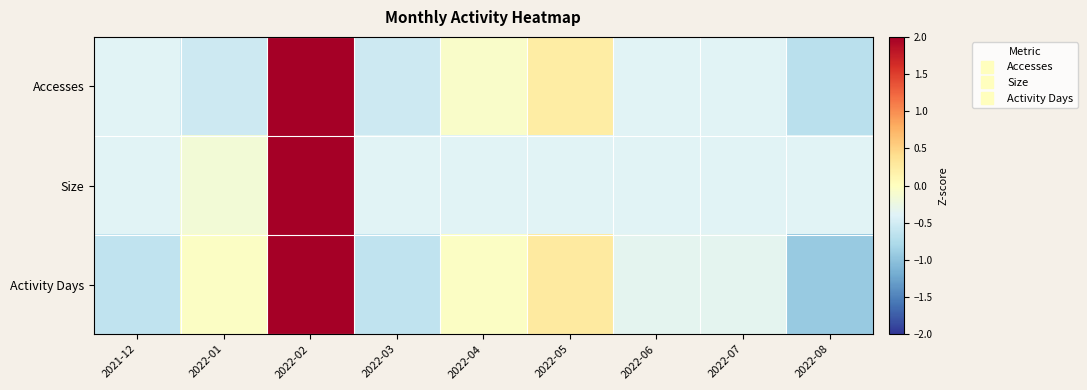

Which series changed the most between 2022-02 and 2022-05?

Size